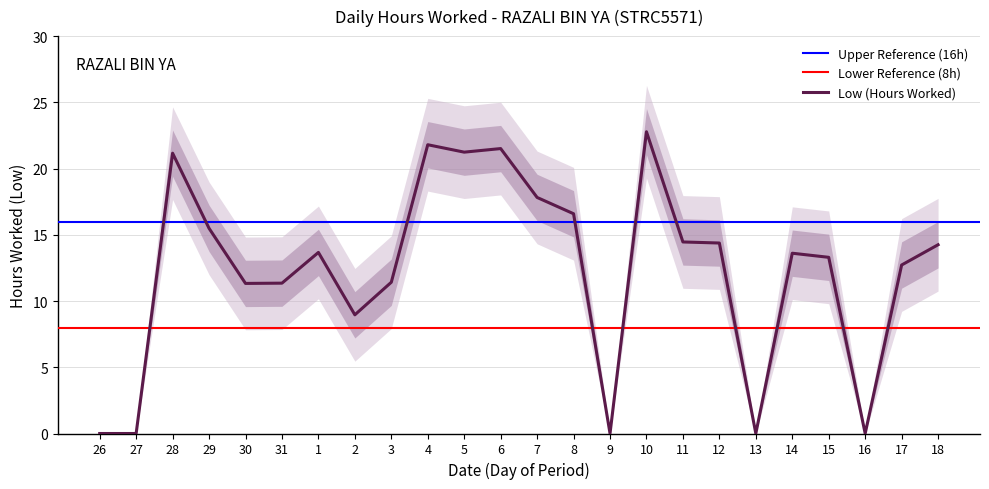

Is it true that the value at 30 is 15.4?

False